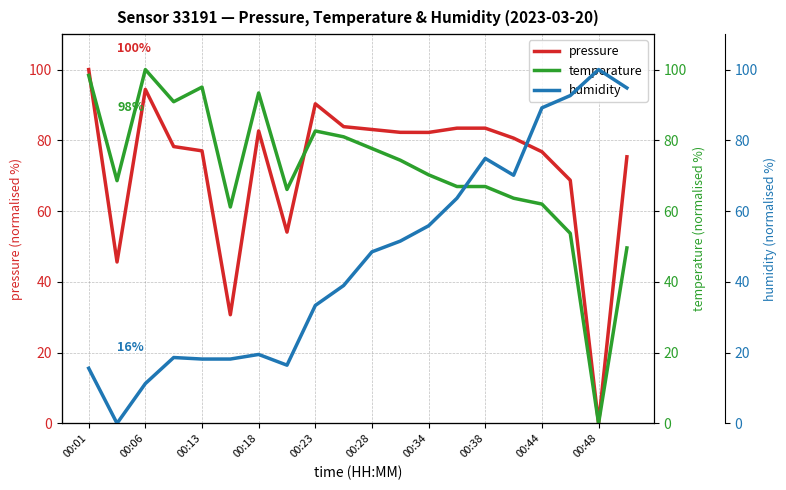

How many times do humidity and temperature cross each other?

1